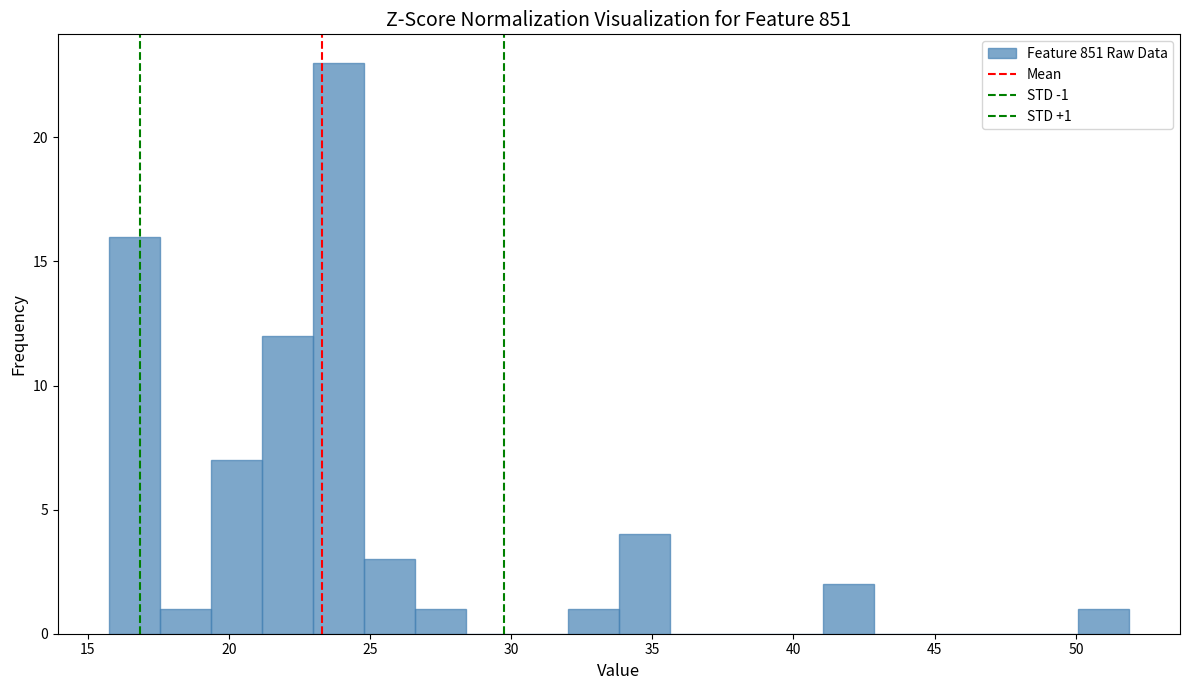

Around what value on the x-axis is the tallest bar? Give the approximate position of its centre, as read against the axis.

24.0